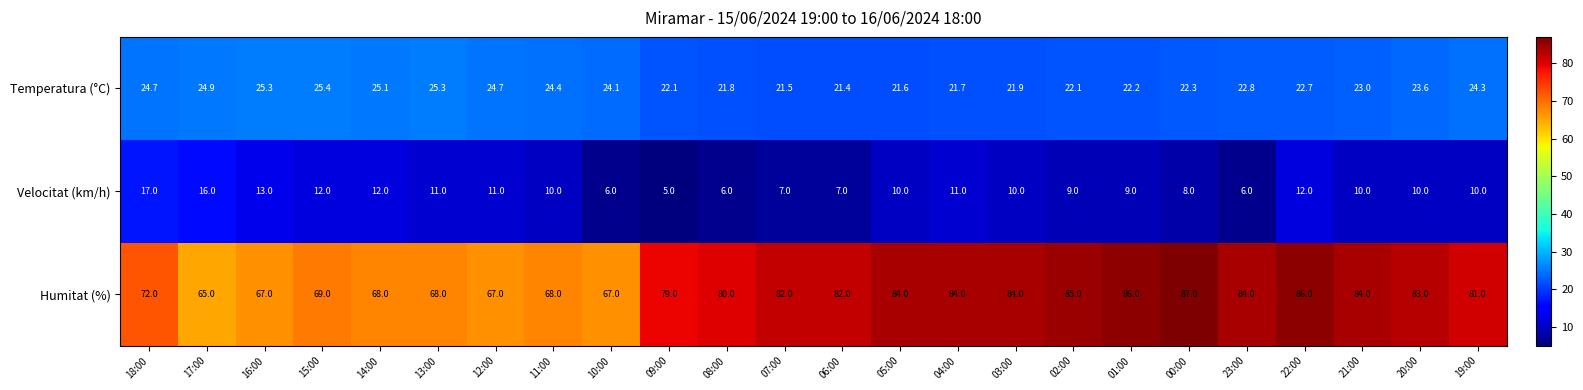

The value of Humitat (%) at 00:00 is 87.0. True or false?

True